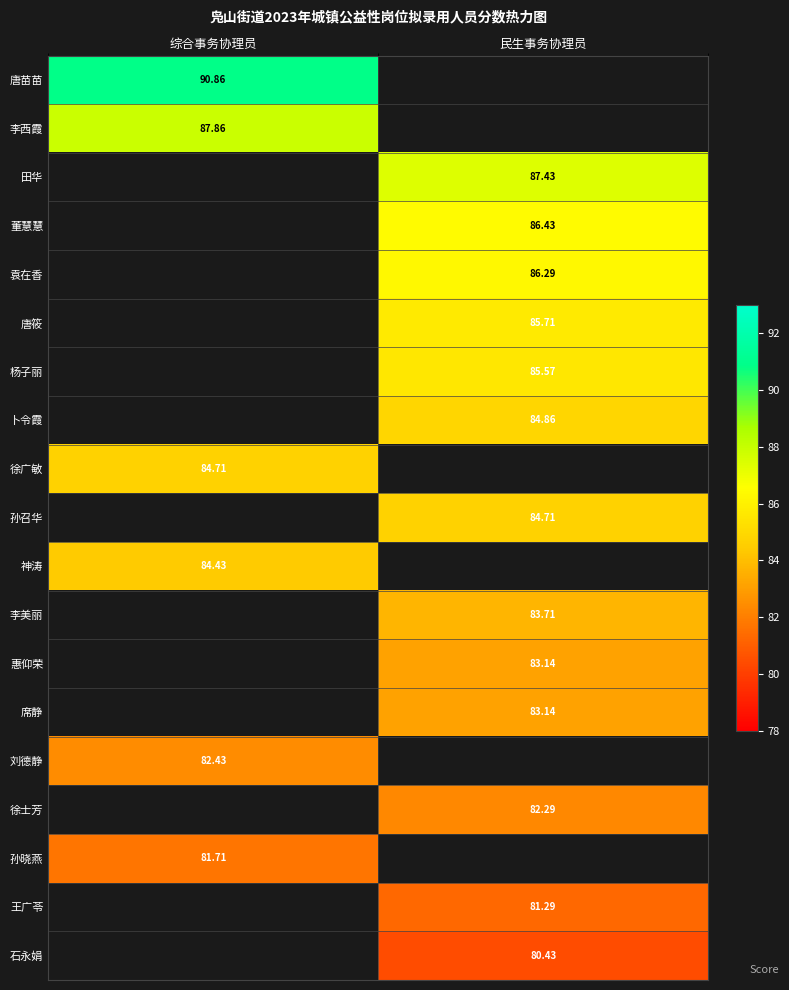

At how many categories does at least one series exceed 86?

2